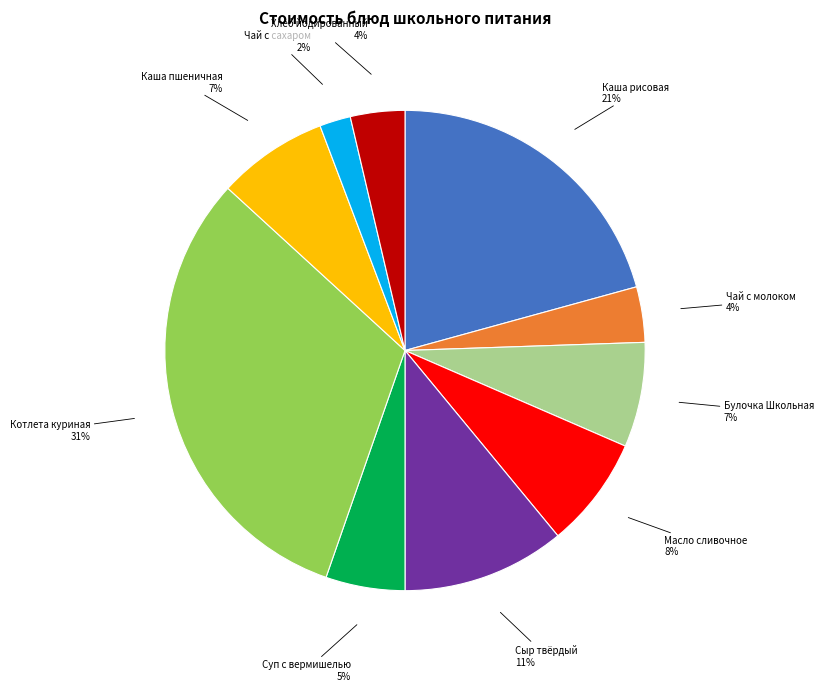

To the nearest percent, what portion does Хлеб йодированный 4% represent?

4%